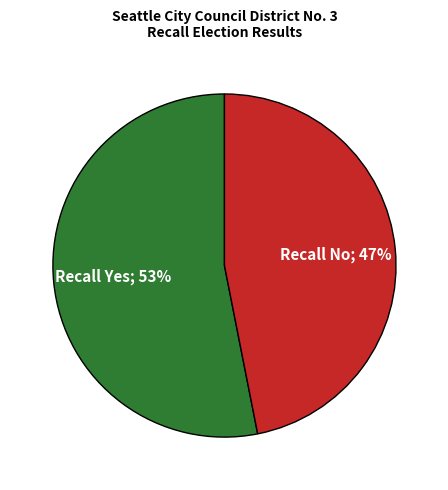

Is there any slice that represents more than half of the pie?

Yes